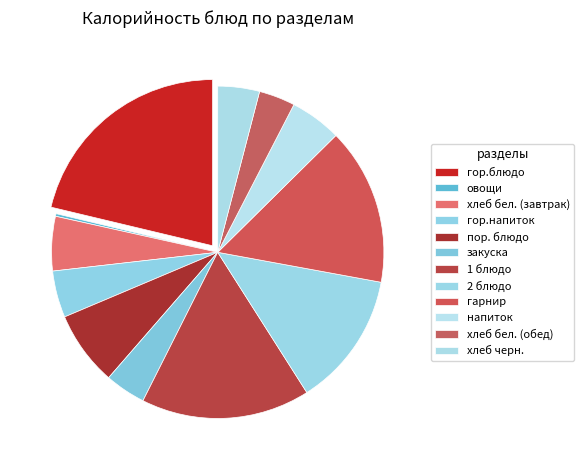

Rank the categories by value from highest to lowest.

гор.блюдо, 1 блюдо, гарнир, 2 блюдо, пор. блюдо, хлеб бел. (завтрак), напиток, гор.напиток, хлеб черн., закуска, хлеб бел. (обед), овощи